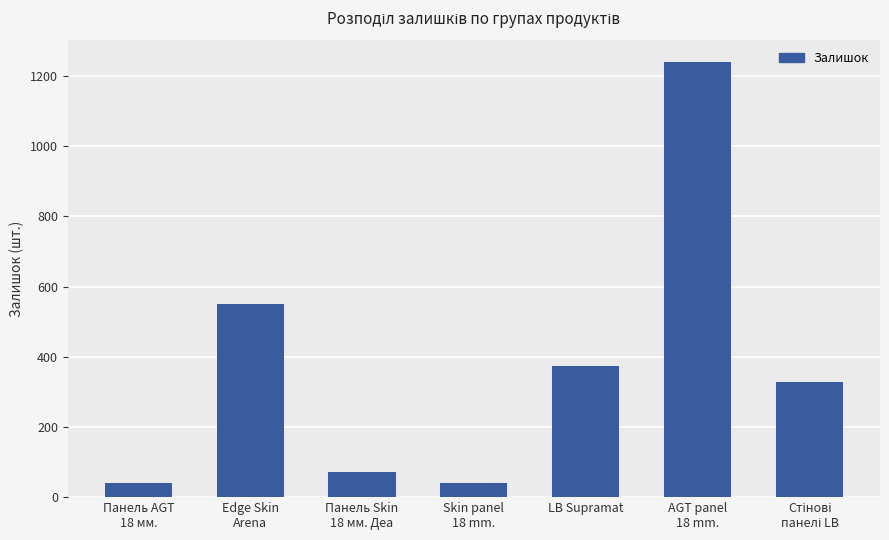

Reading left to right, transcribe all the data shown in this chart.

41	550	71	41	374	1239	329